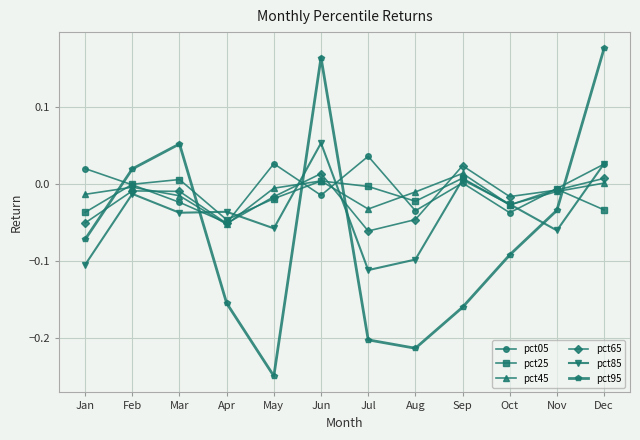

Which category has the highest value across all series?

Dec